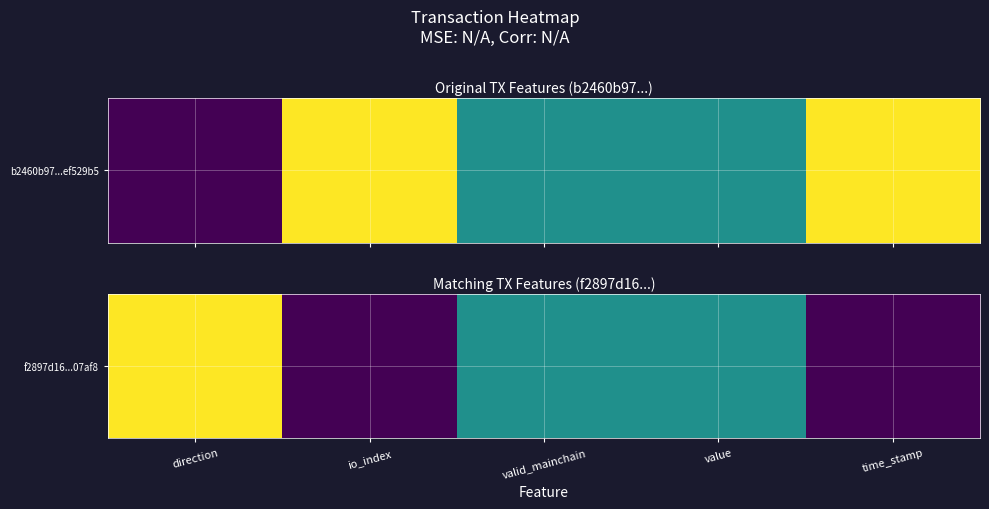

Rank the categories by value from lowest to highest.

io_index, time_stamp, valid_mainchain, value, direction